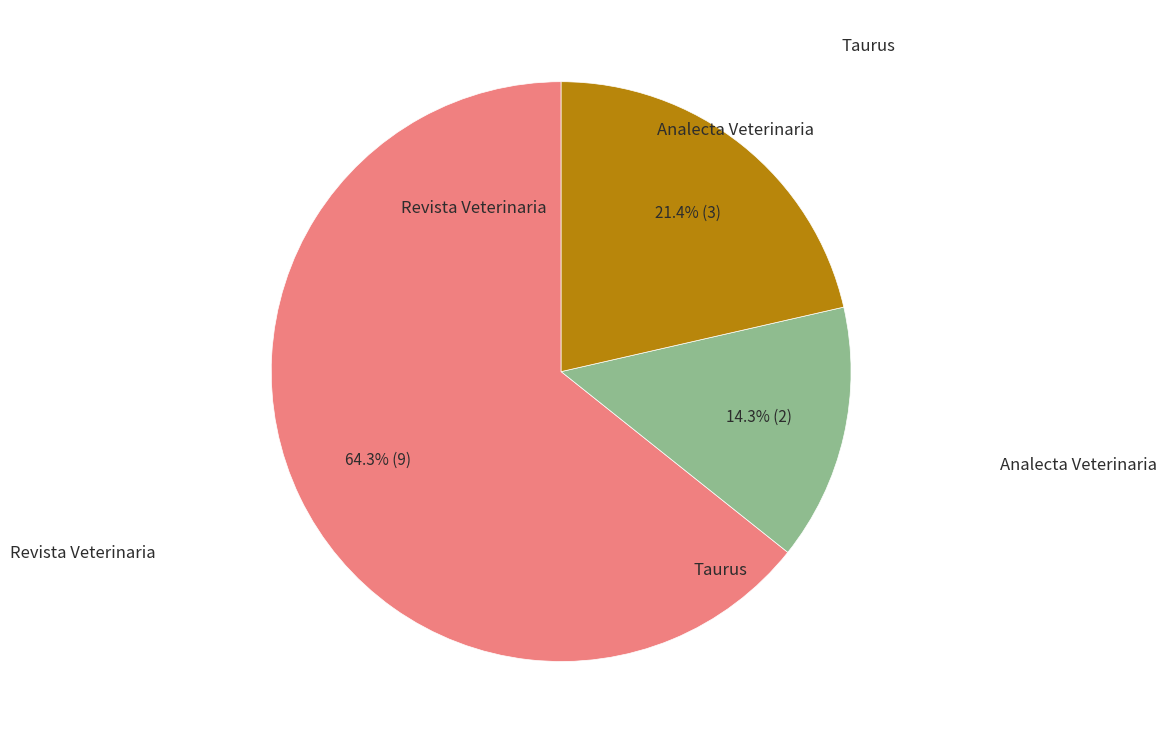

Is there a majority slice in this chart?

Yes